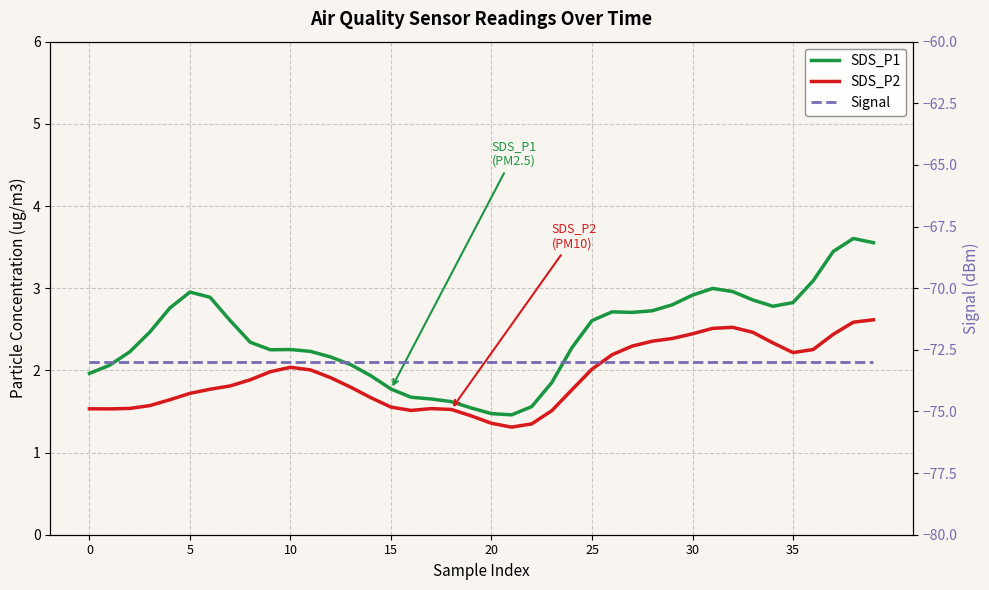

What is the total value across all series at 29?

-67.8